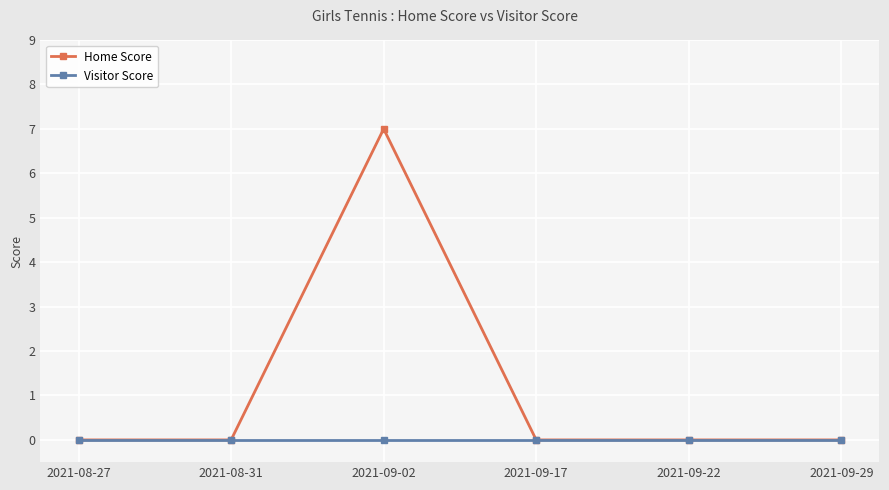

How many lines are shown in the chart?

2